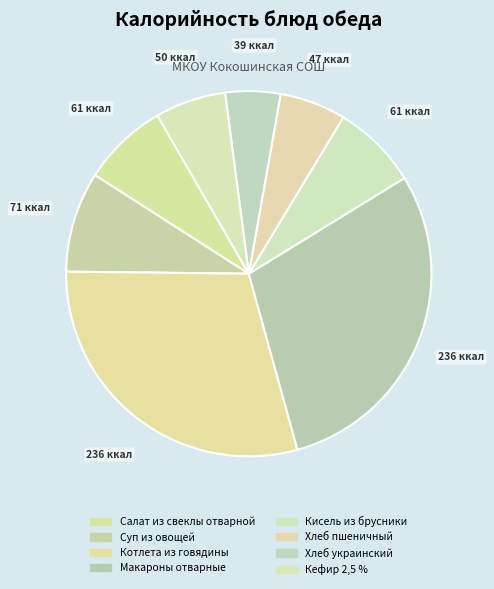

Which category has the smallest portion of the pie?

Хлеб украинский